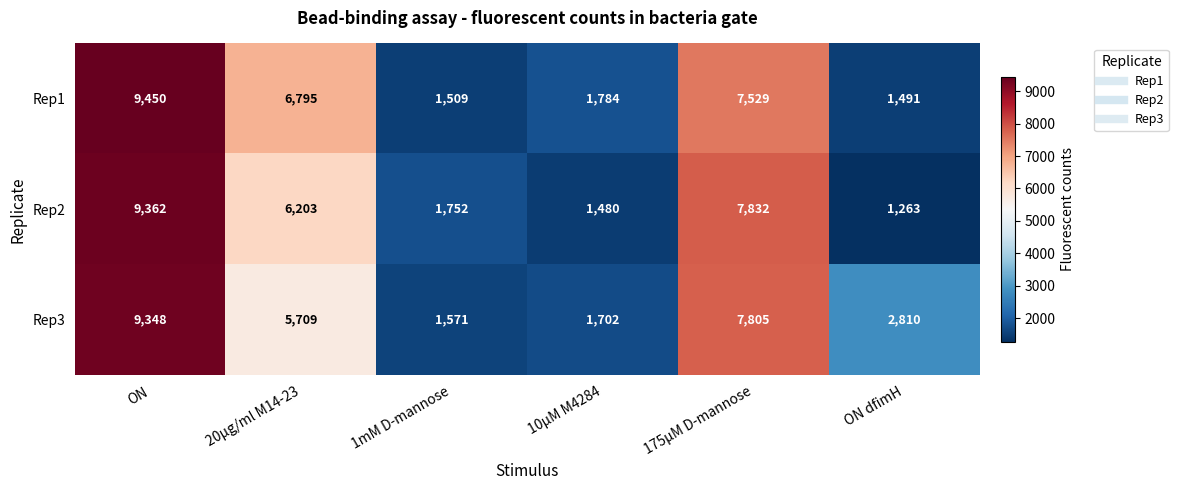

At 175µM D-mannose, list the series in order from smallest to largest.

Rep1, Rep3, Rep2